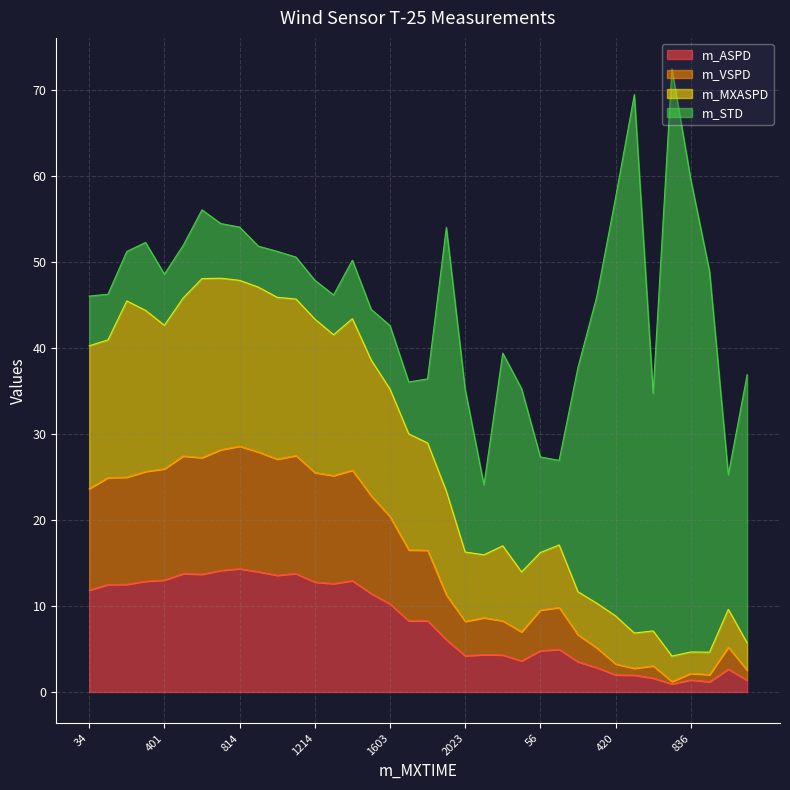

Does the chart display data point markers on the line(s)?

No